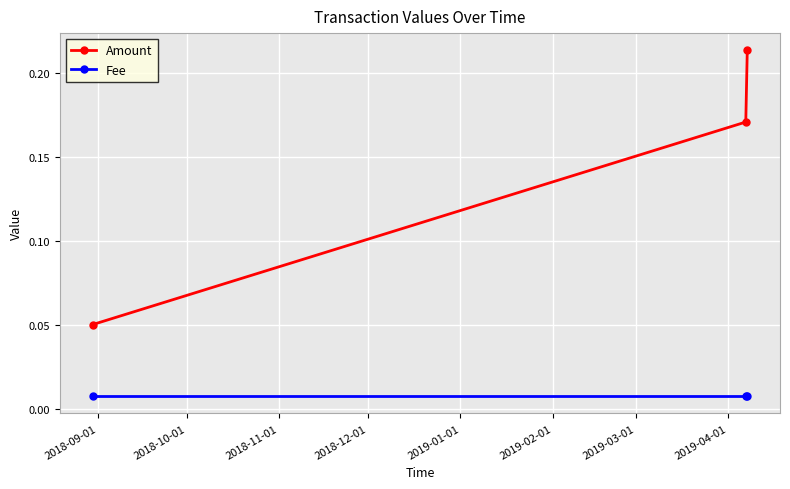

Rank the series by their average value, from highest to lowest.

Amount, Fee